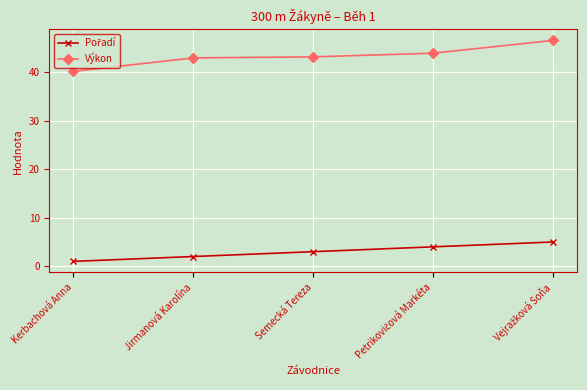

Which series has the largest total across all categories?

Výkon